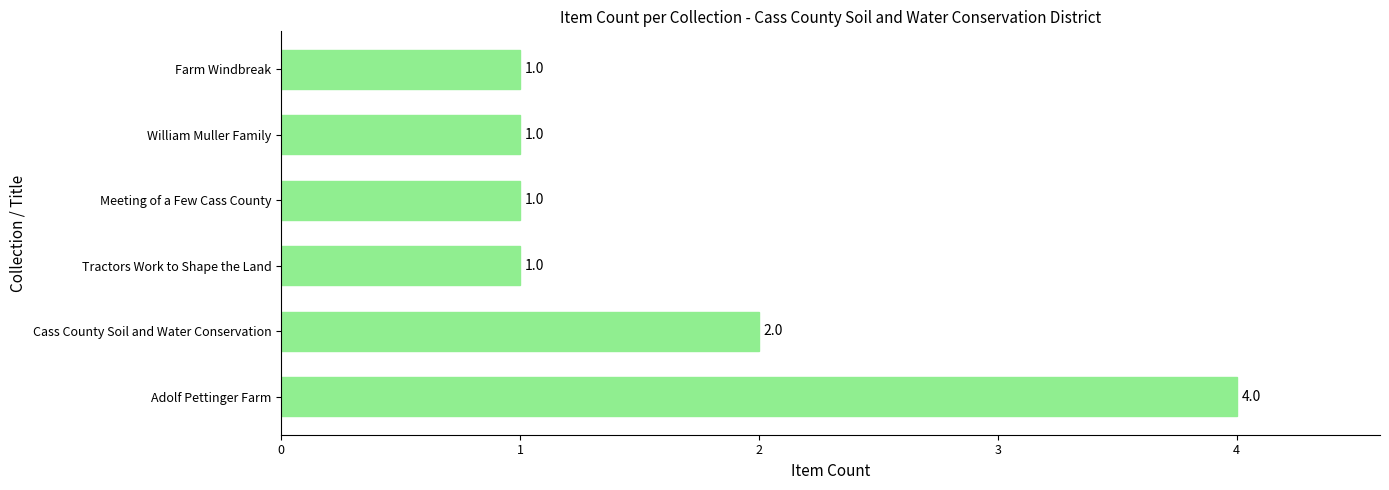

Reading top to bottom, what are all the values shown in this chart?

Farm Windbreak=1	William Muller Family=1	Meeting of a Few Cass County=1	Tractors Work to Shape the Land=1	Cass County Soil and Water Conservation=2	Adolf Pettinger Farm=4